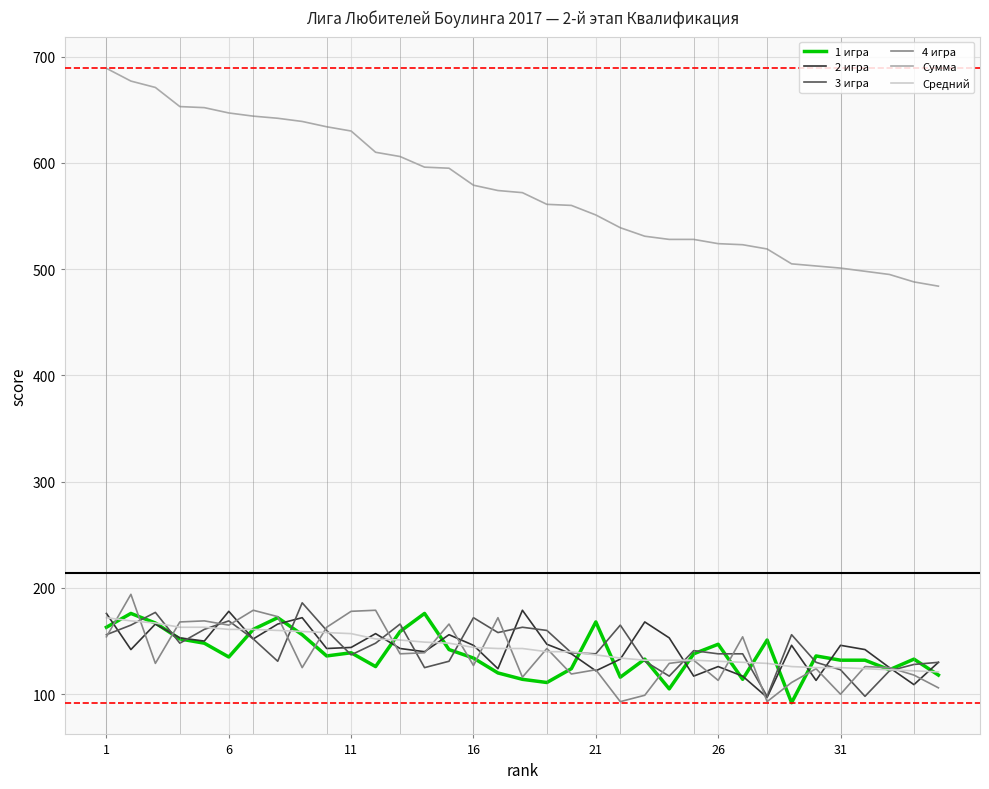

Which series has the largest total across all categories?

Сумма